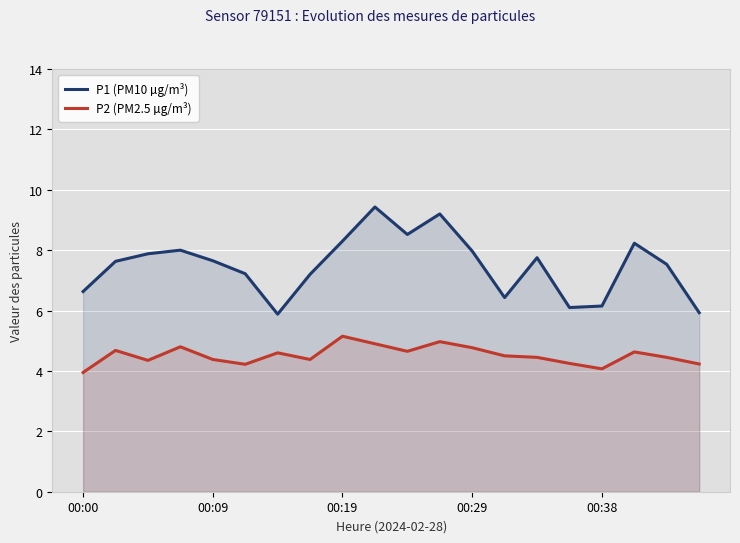

Where is the first local minimum for P1 (PM10 µg/m³)?

6